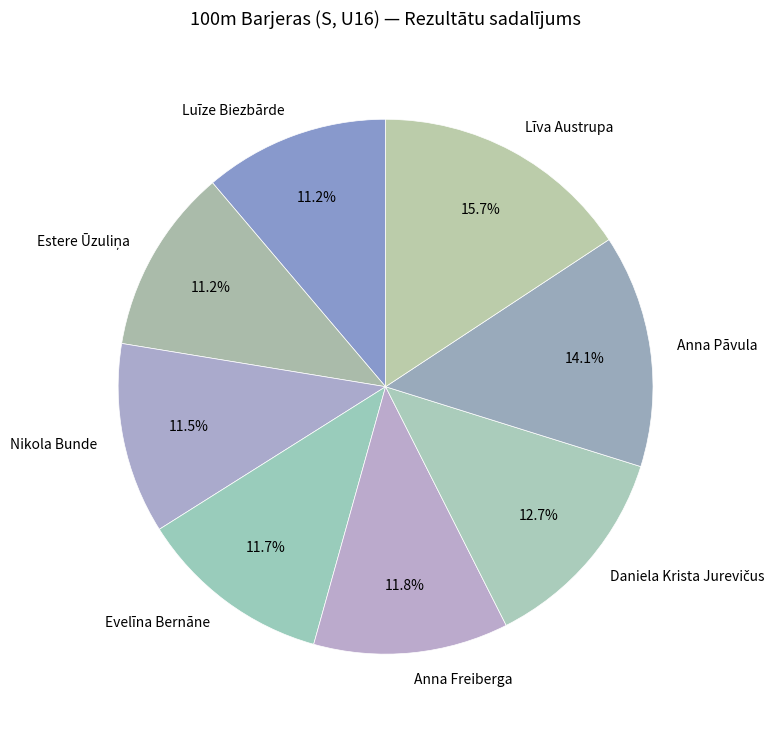

Between Nikola Bunde and Anna Pāvula, which is larger?

Anna Pāvula